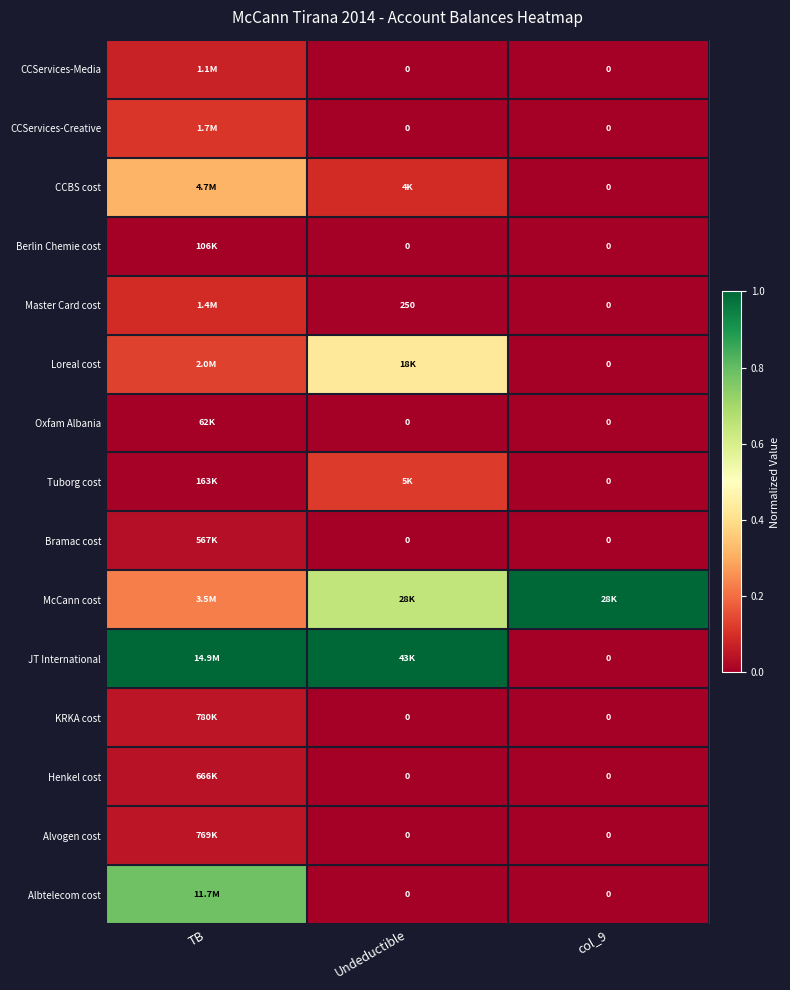

List the labels in order of CCServices-Creative value, largest first.

TB, Undeductible, col_9